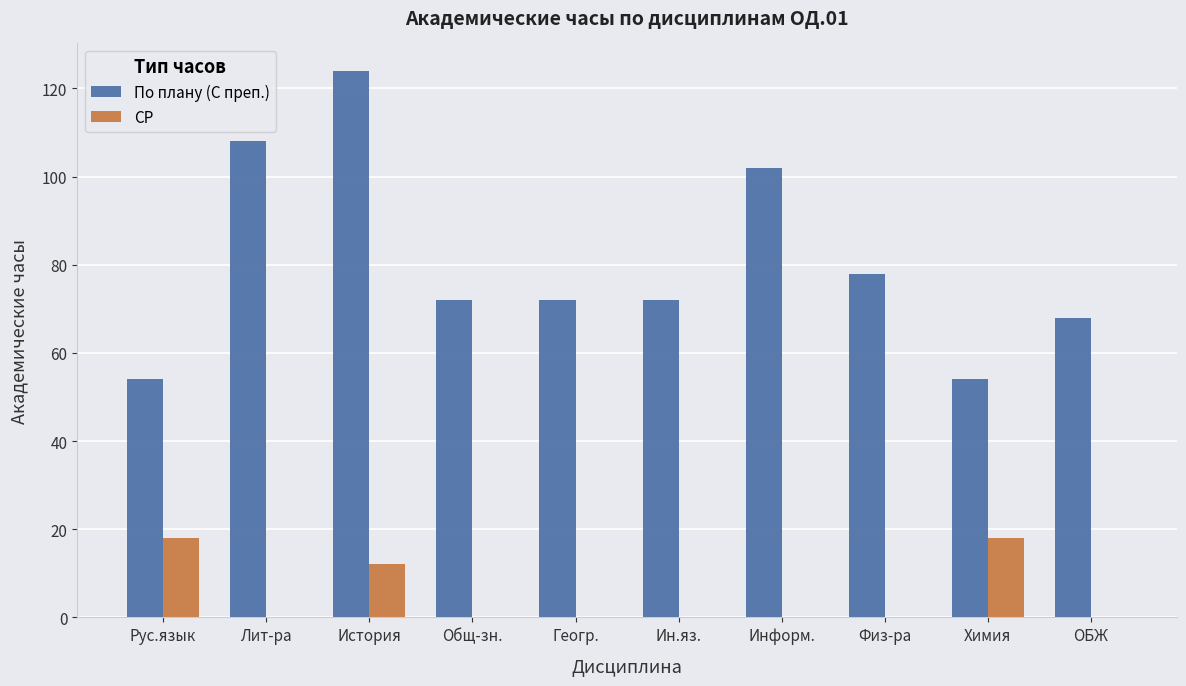

How many groups of bars are there?

10